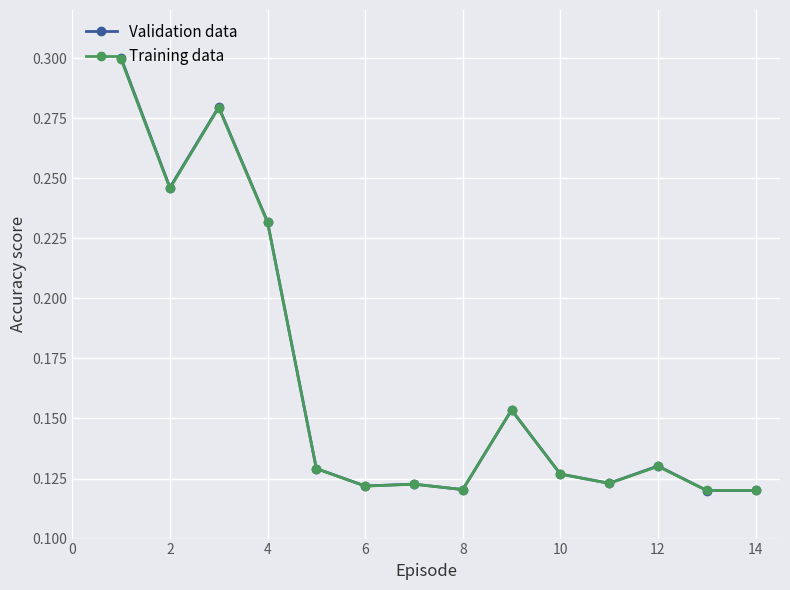

How many Validation data values are between 0 and 1?

14